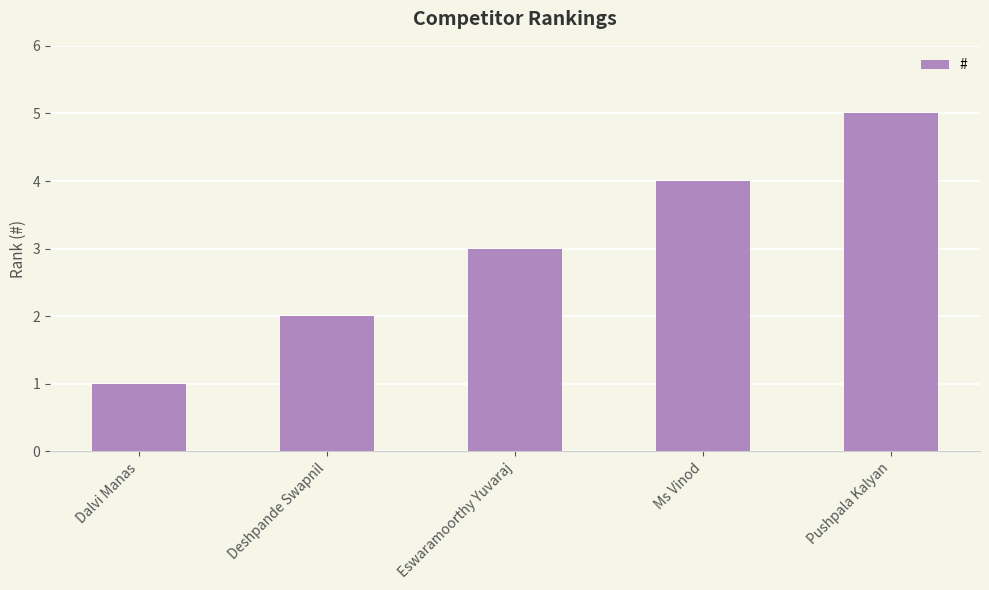

Reading left to right, transcribe all the data shown in this chart.

Dalvi Manas=1	Deshpande Swapnil=2	Eswaramoorthy Yuvaraj=3	Ms Vinod=4	Pushpala Kalyan=5